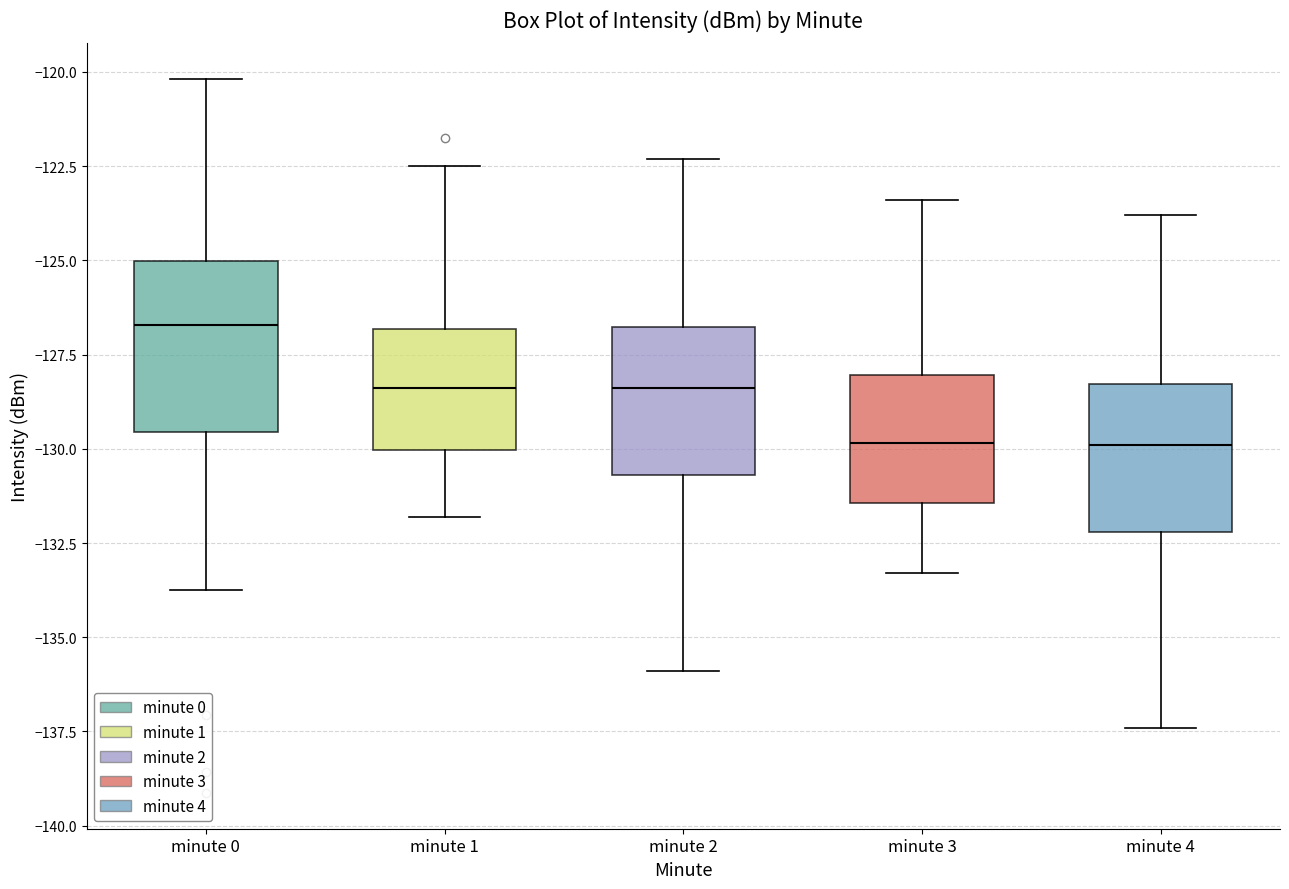

Which box is the tallest, from its lower edge to its upper edge?

minute 0